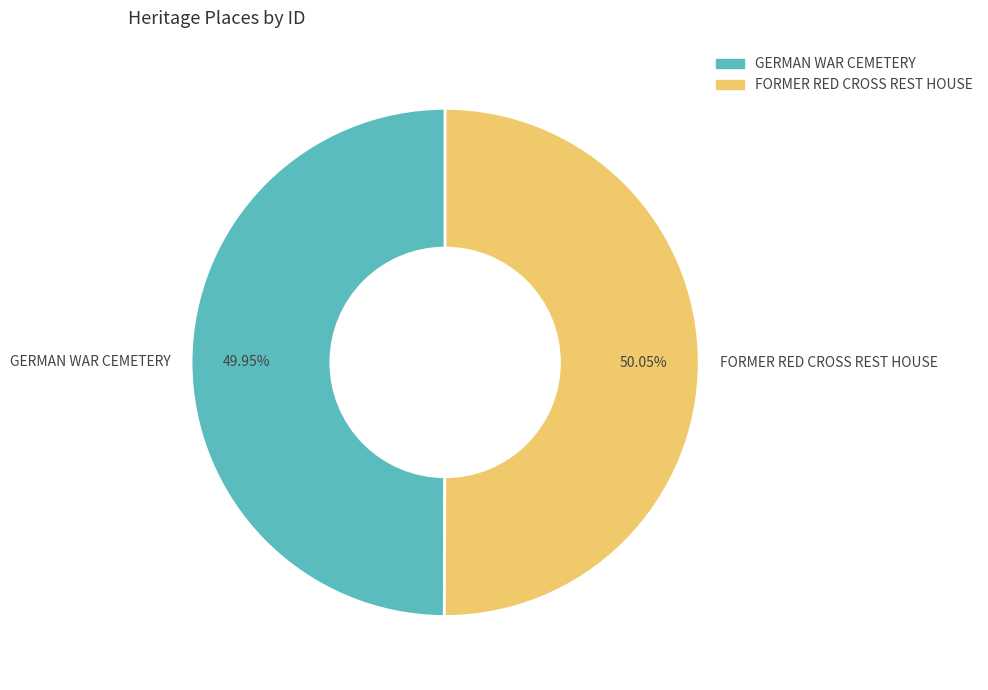

Is there any slice that represents more than half of the pie?

Yes